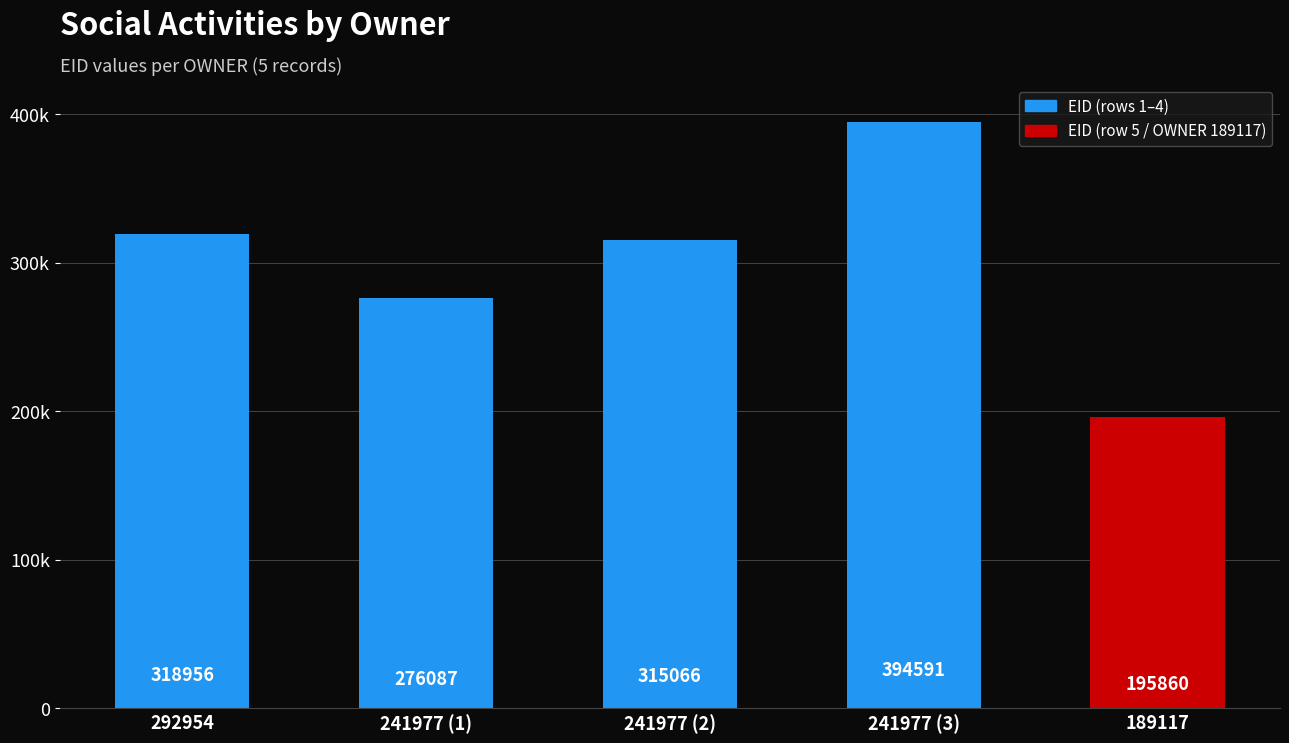

The chart shows a value of 195860 at 189117. True or false?

True